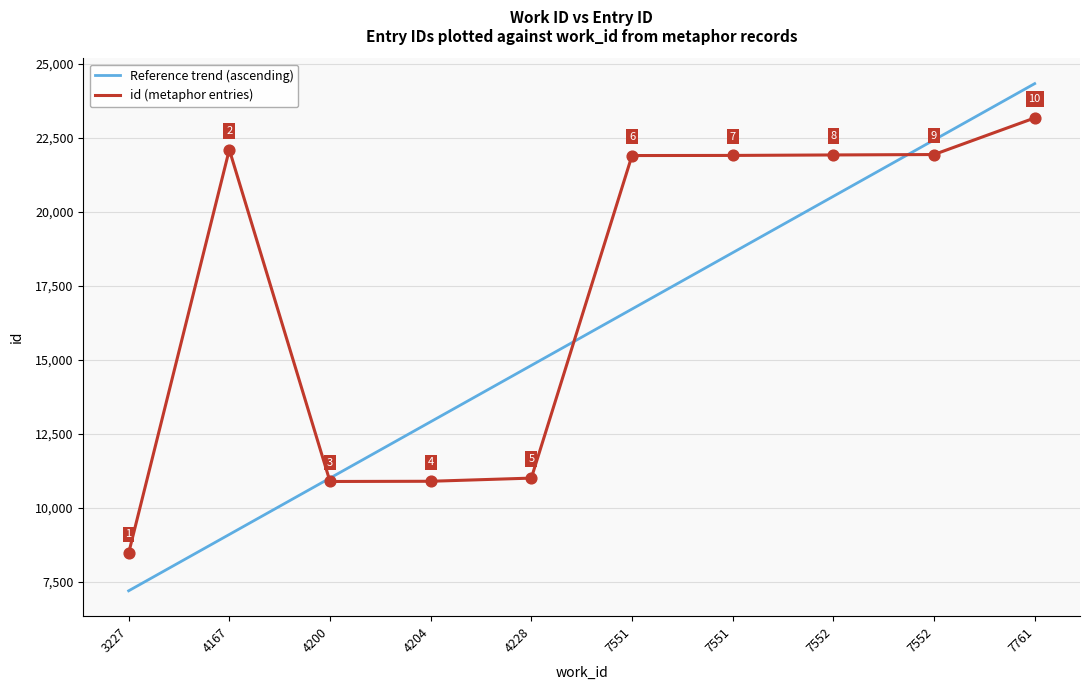

Is the value of Reference trend (ascending) at 7551 greater than the value of id (metaphor entries) at 7552?

No